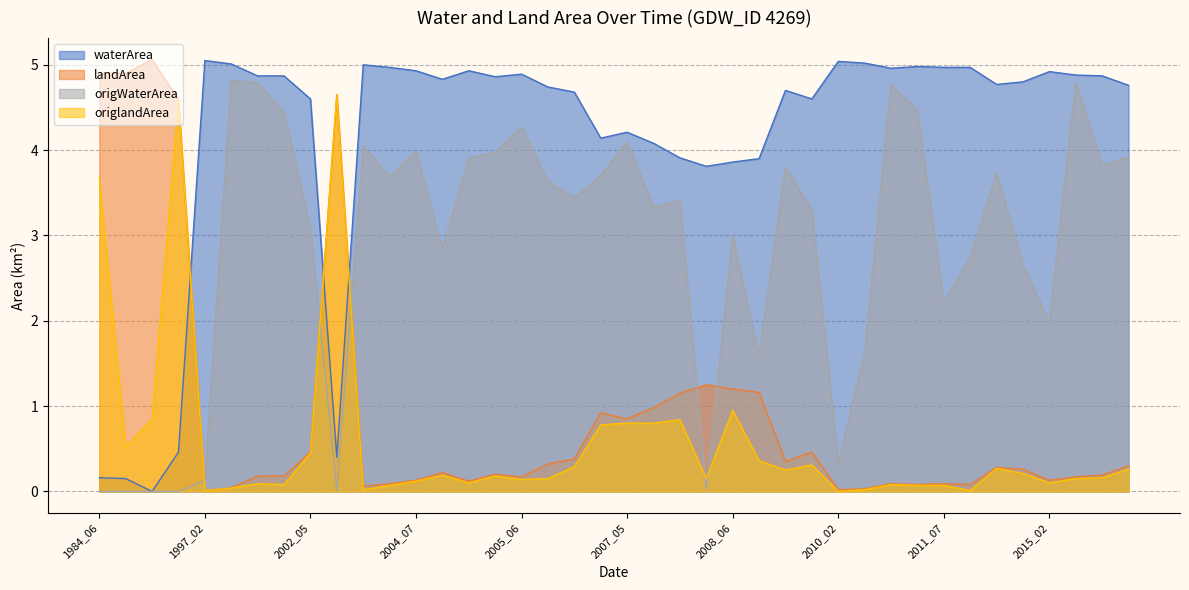

What is the total value across all series at 2012_05?

9.0